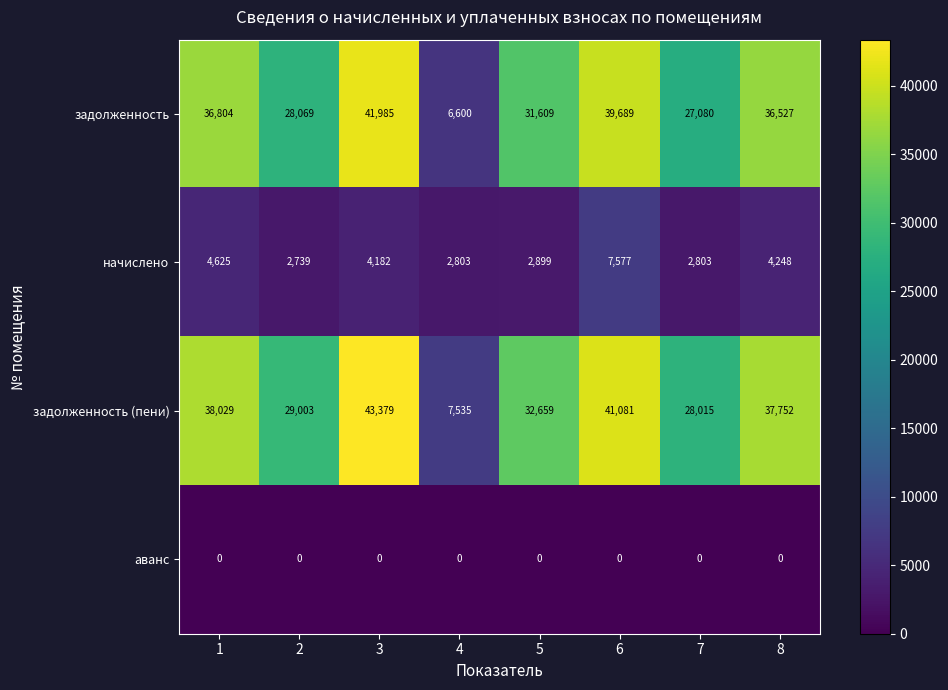

What is the total value across all series at 6?

88347